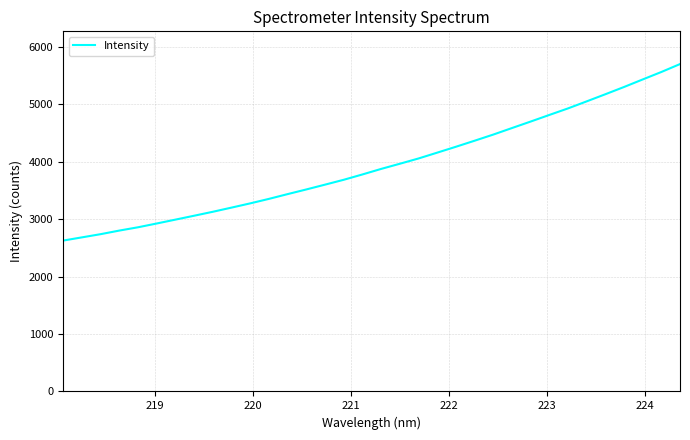

What is the minimum value shown in the chart?

2626.6